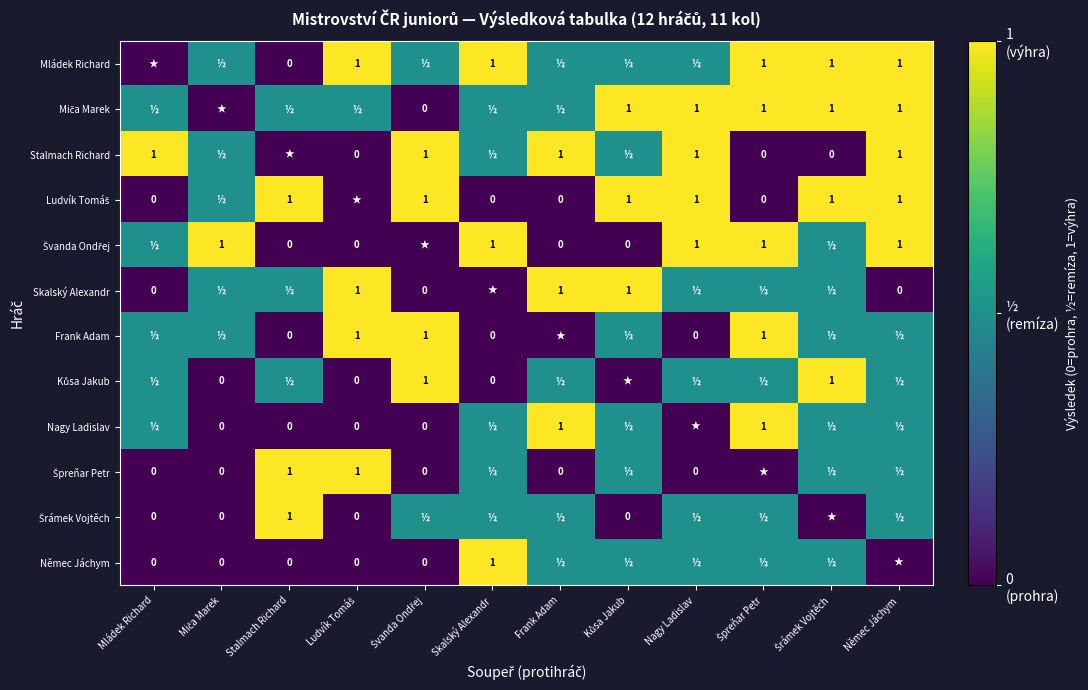

At which label does Špreňar Petr reach its peak?

Stalmach Richard